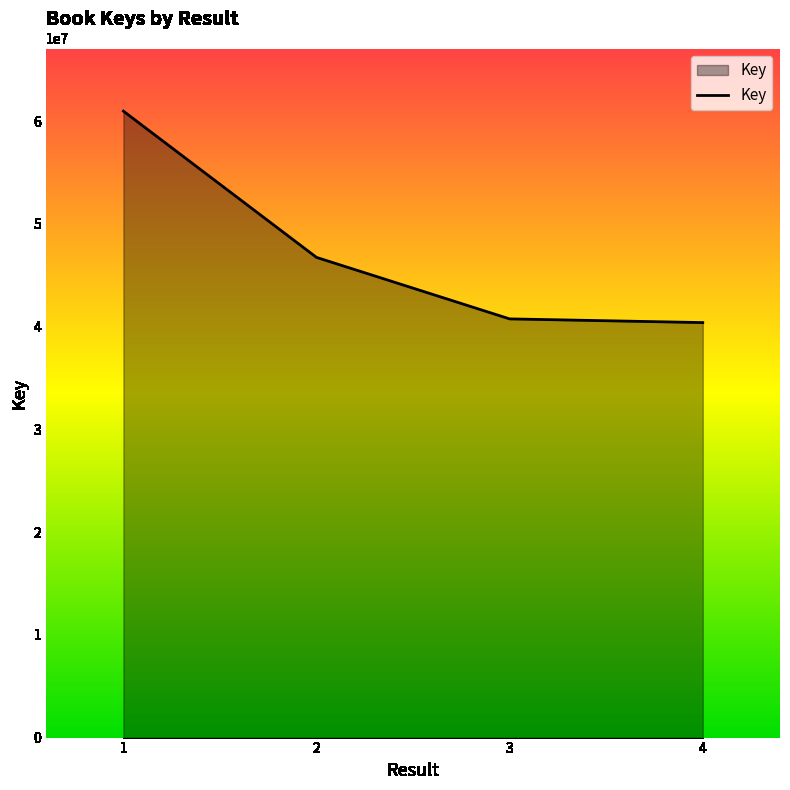

Is it true that the value at 2 is 46742729?

True